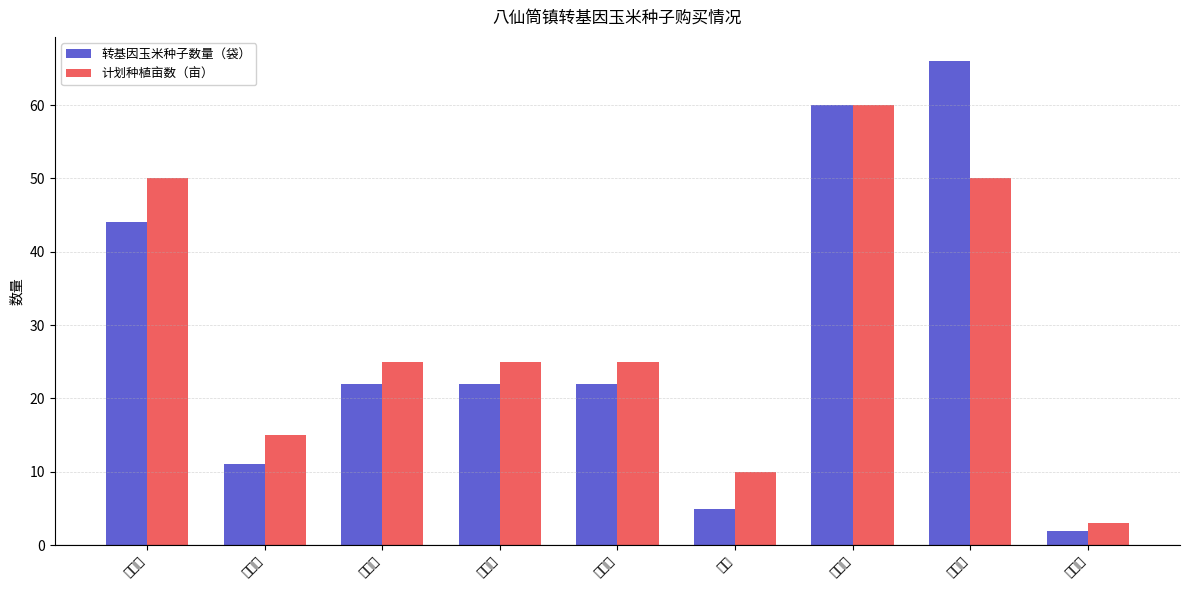

What is the difference between the highest and lowest values at 陈献富?

3